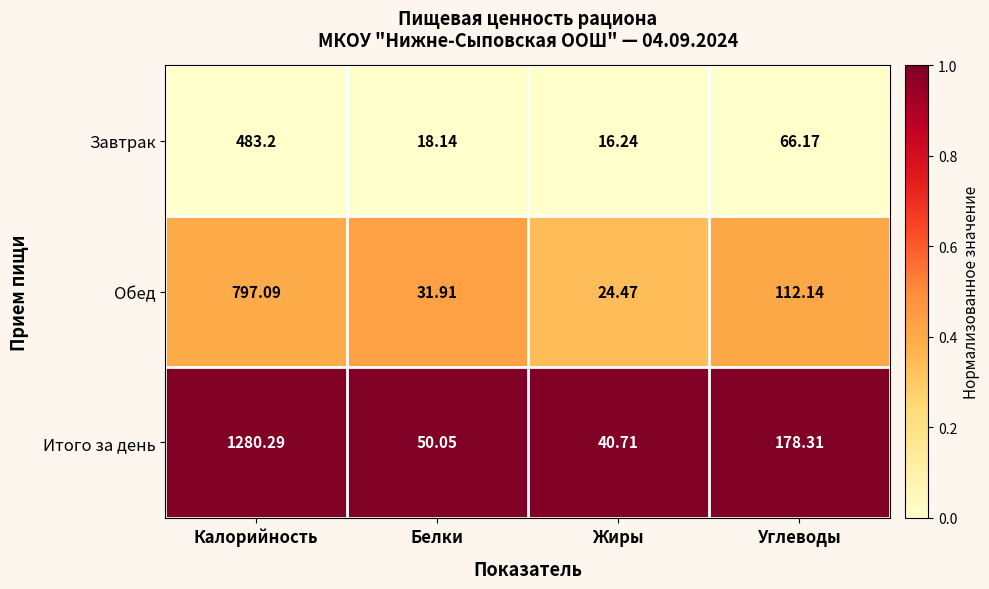

Which label corresponds to the largest value in the chart?

Калорийность